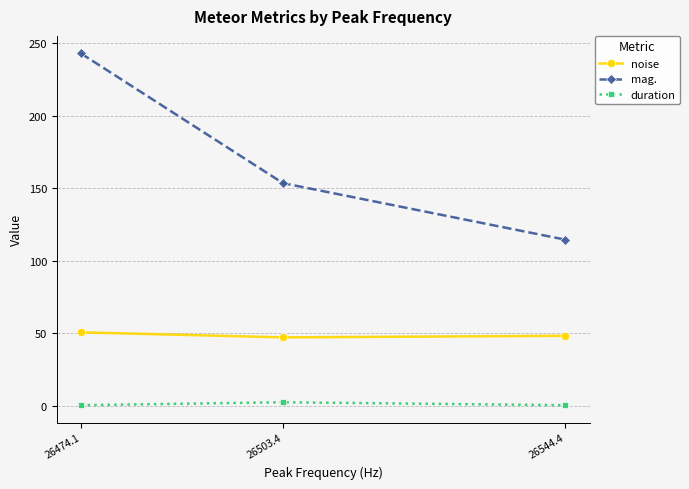

What is the value of the duration point at the 3rd from the left?

0.3